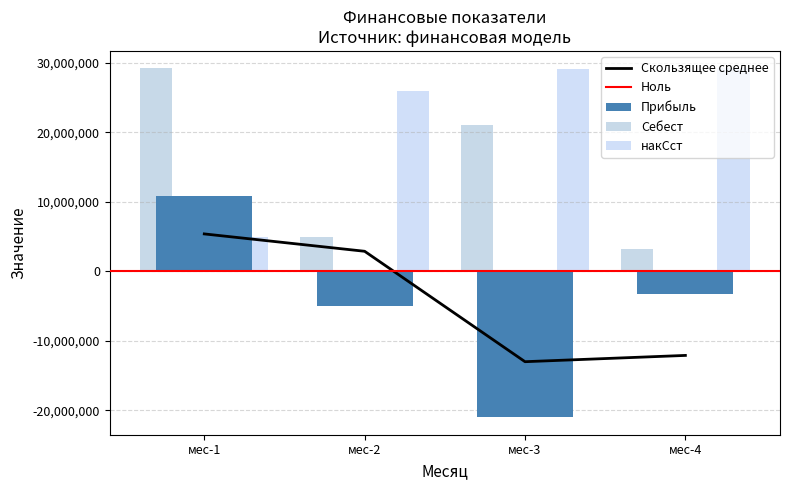

Where does the Прибыль series first go above -3192341?

мес-1